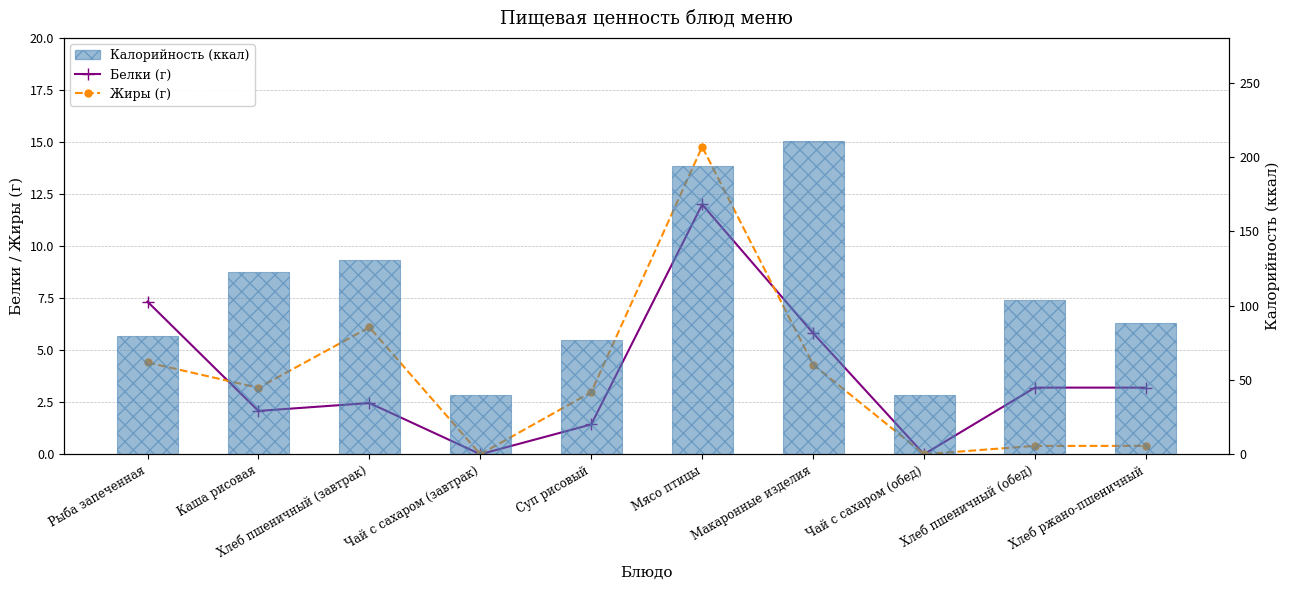

Are the bars horizontal?

No